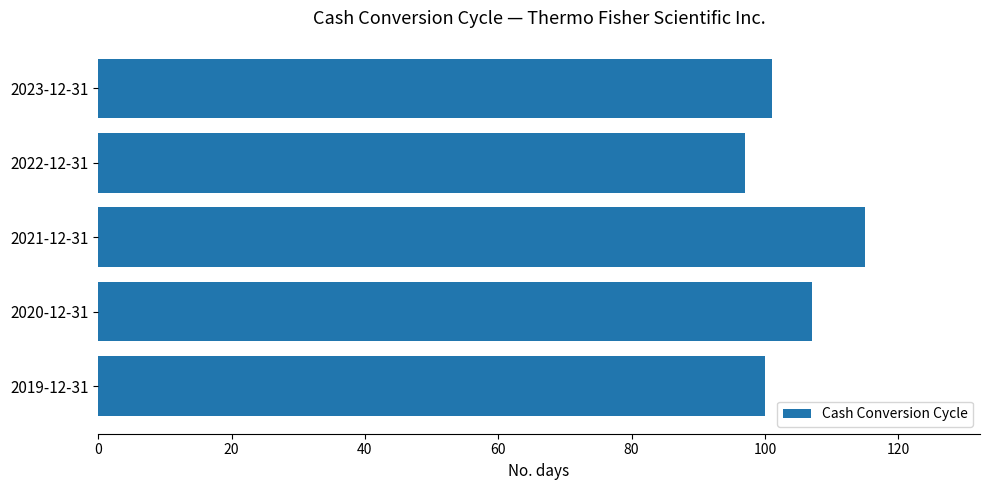

What is the sum of all values?

520